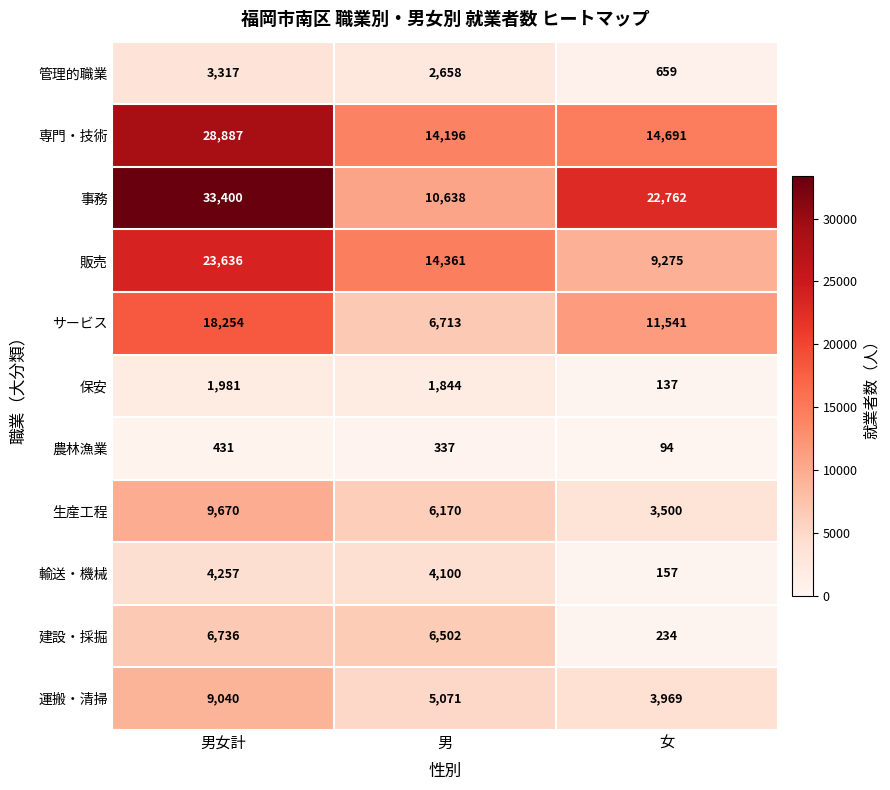

What is the smallest value displayed?

94